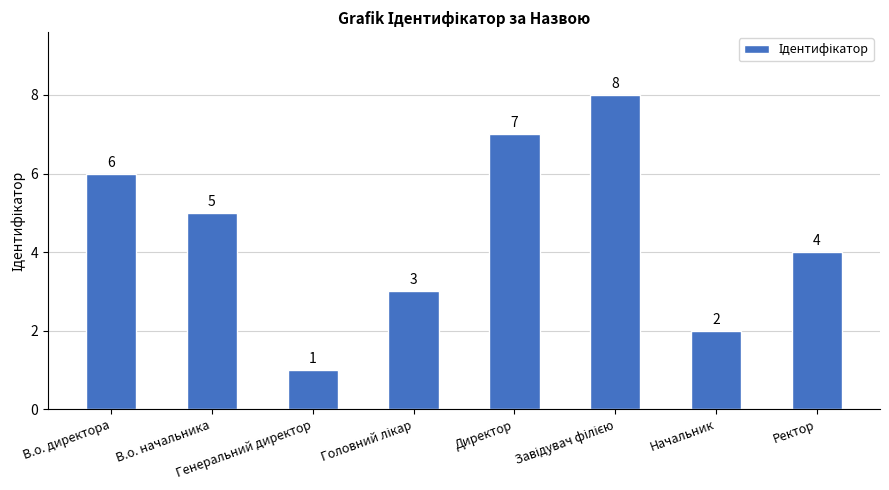

What is the maximum value shown in the chart?

8